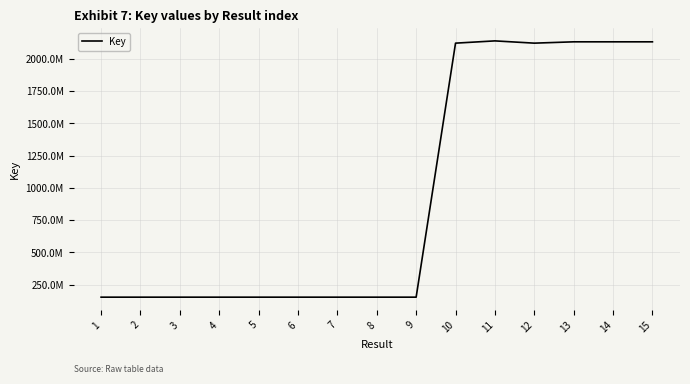

Does the chart display data point markers on the line(s)?

No